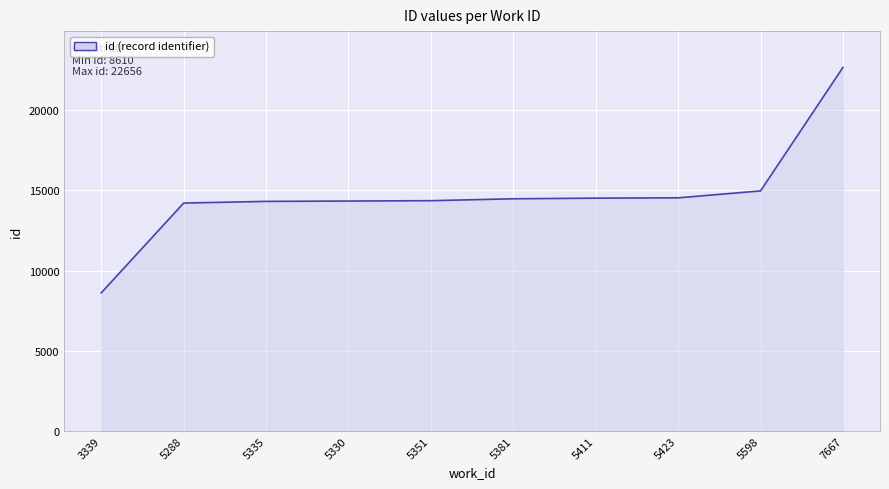

Approximately how many times larger is the value at 7667 compared to 3339?

2.6